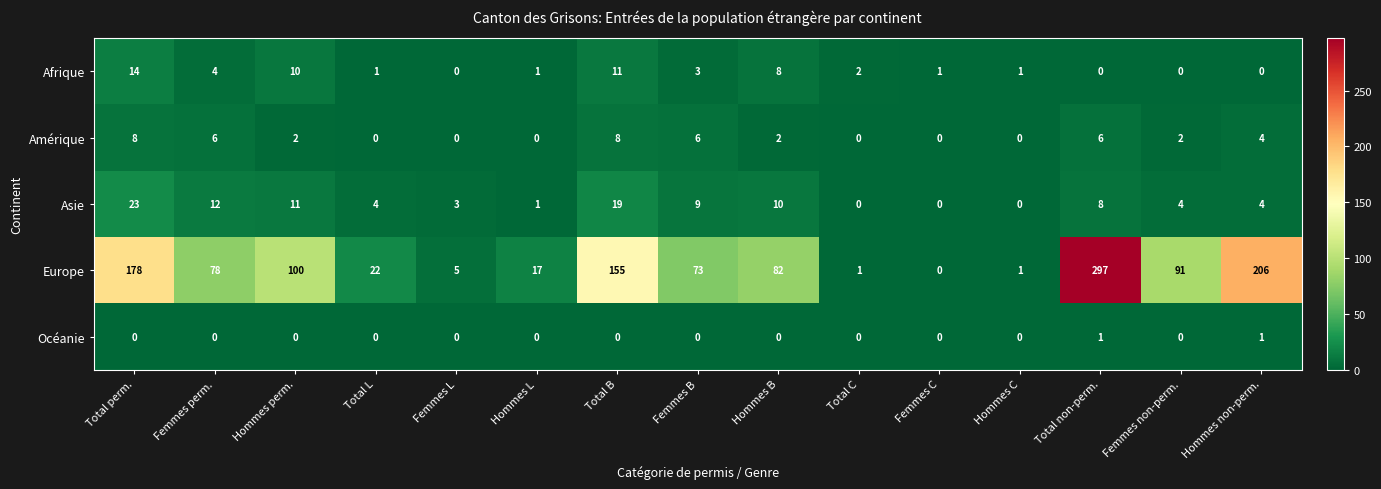

Which series has the largest range (max minus min)?

Europe